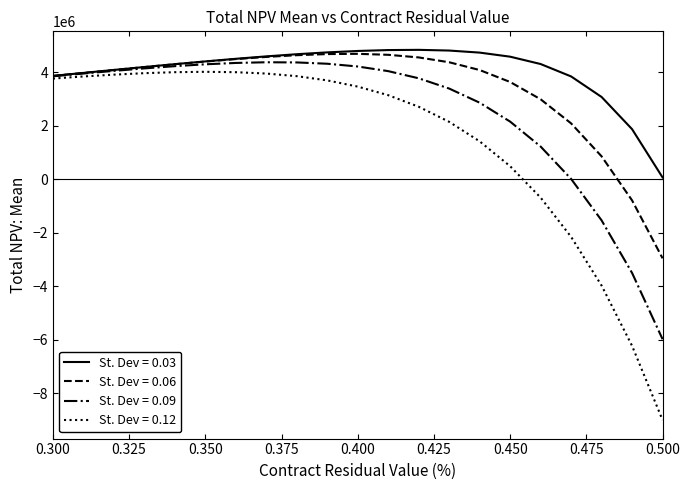

List the series in order of their peak value, lowest first.

St. Dev = 0.12, St. Dev = 0.09, St. Dev = 0.06, St. Dev = 0.03